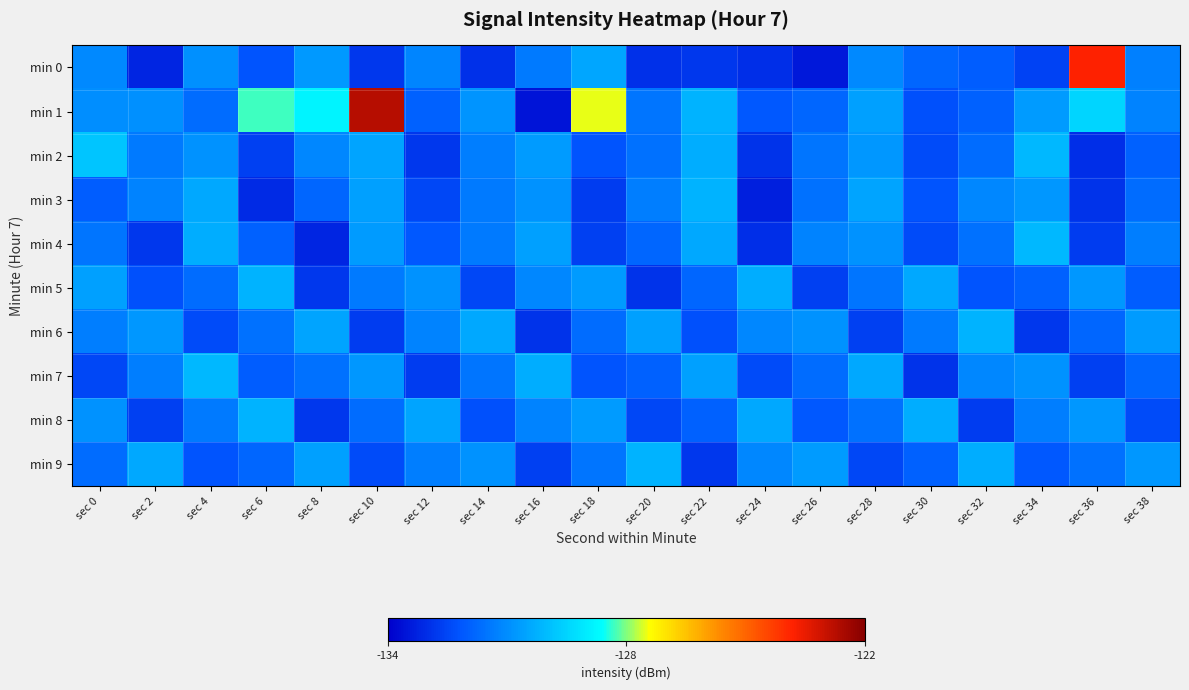

At which category is the sum across all series the highest?

sec 10